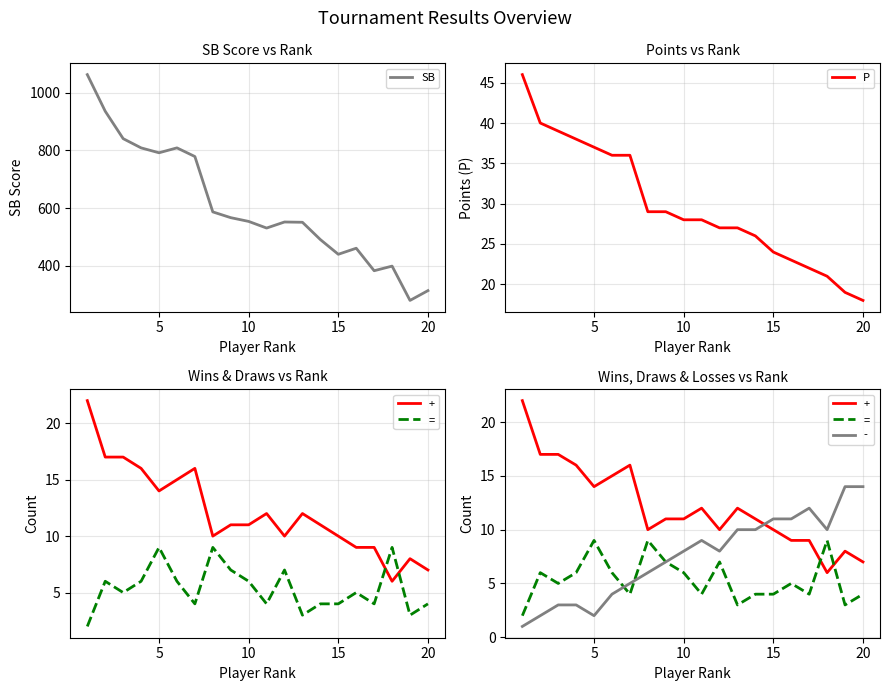

What is the value of the = point at the 3rd from the left?

5